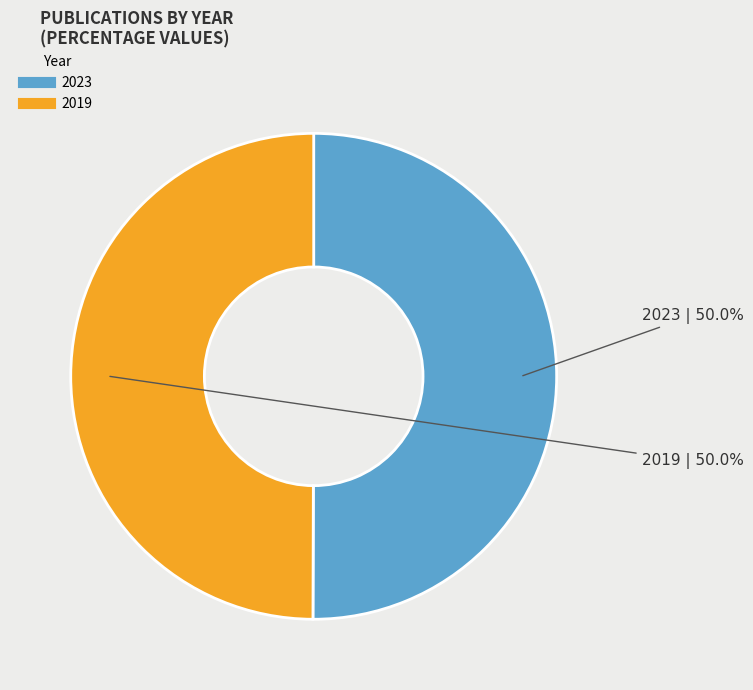

Is it true that 2023 is 59% of the pie?

False